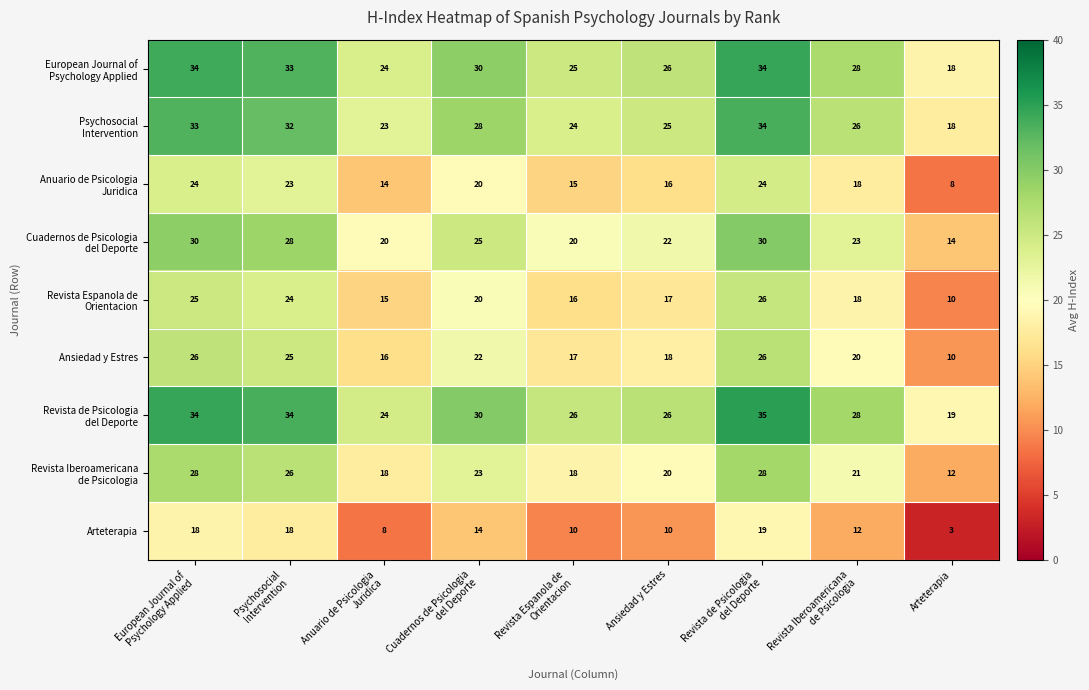

Which label corresponds to the smallest value in the chart?

Arteterapia